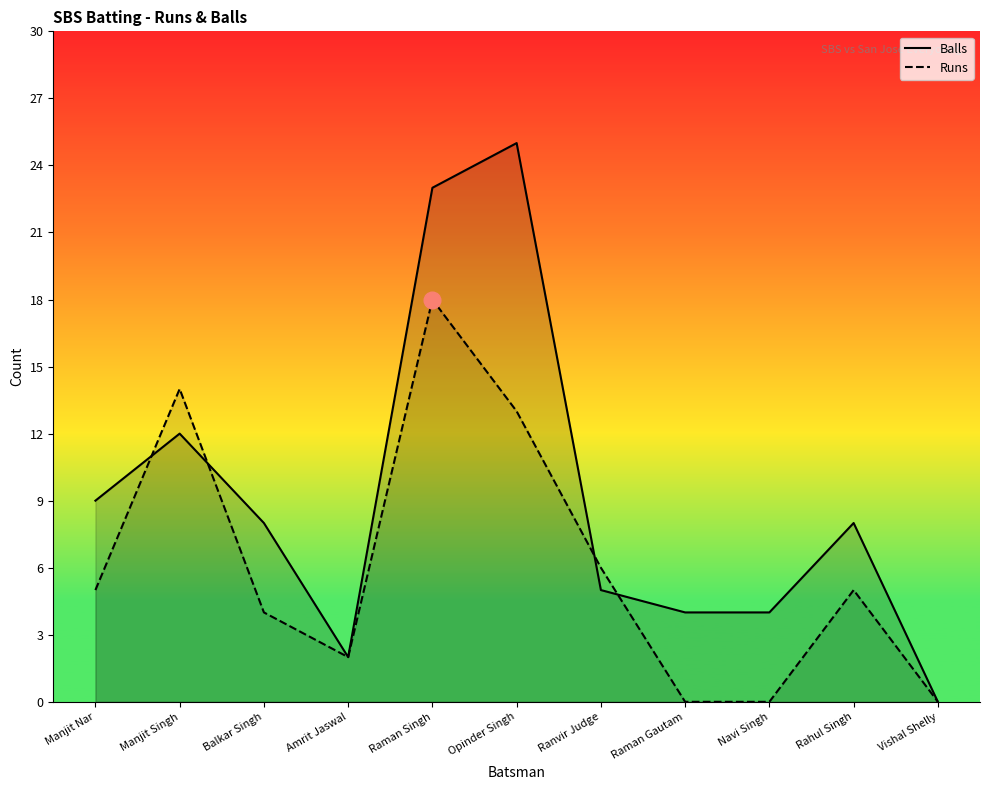

How many interior local valleys does the Runs series have?

1